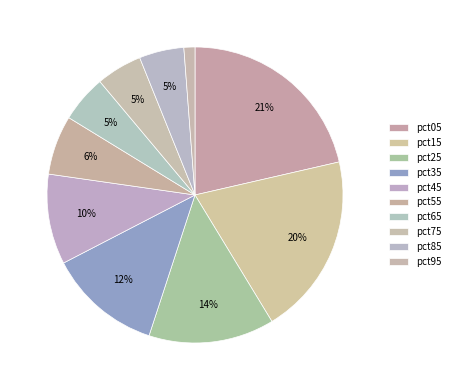

Does pct25 account for over 50% of the chart?

No